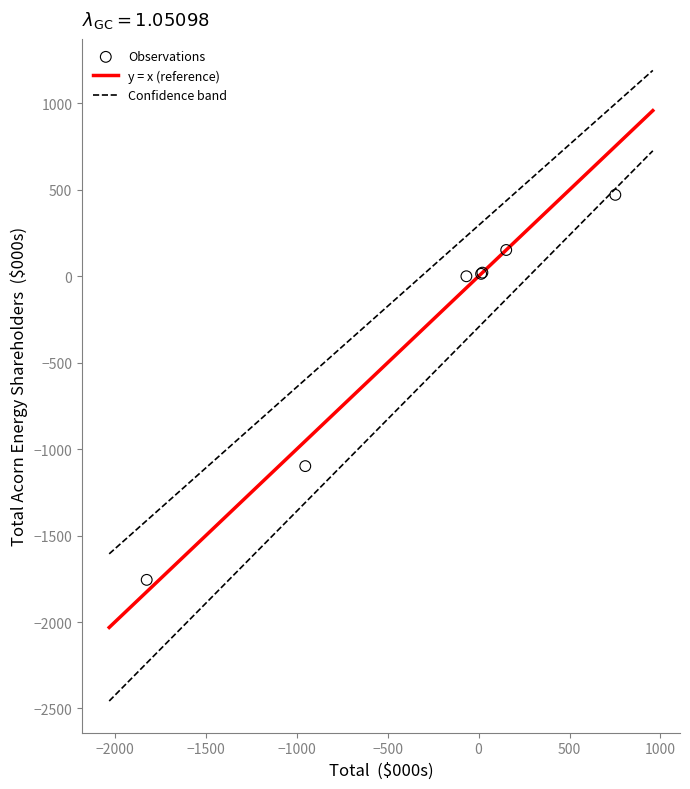

What Y value in the scatter plot is closest to -642?

-1098